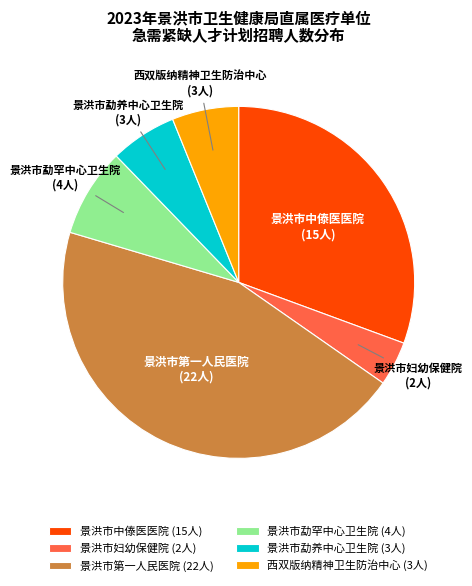

Combined, do 景洪市第一人民医院 and 景洪市中傣医医院 account for over 50%?

Yes